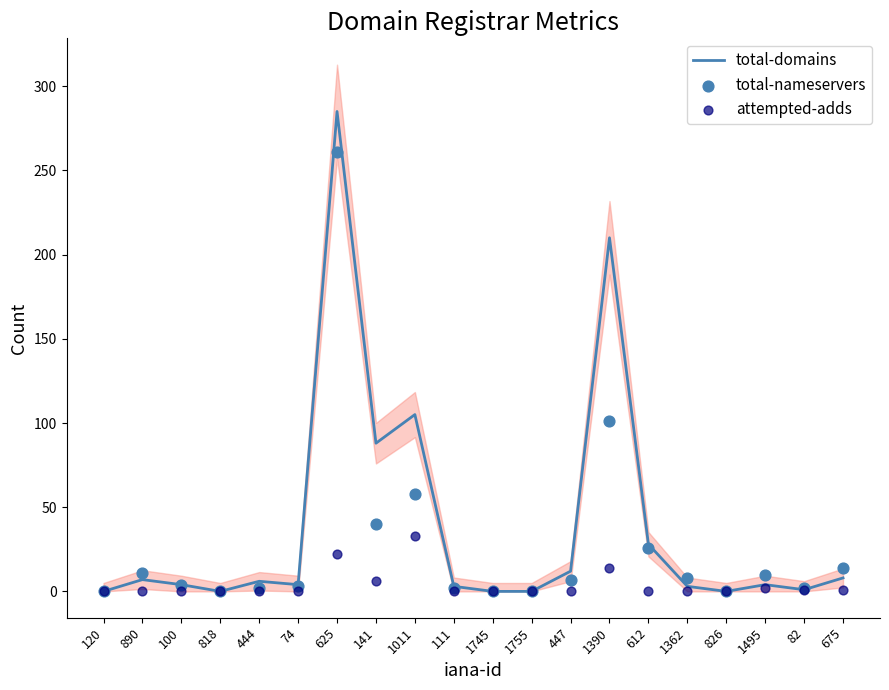

Which series has the largest total across all categories?

total-domains